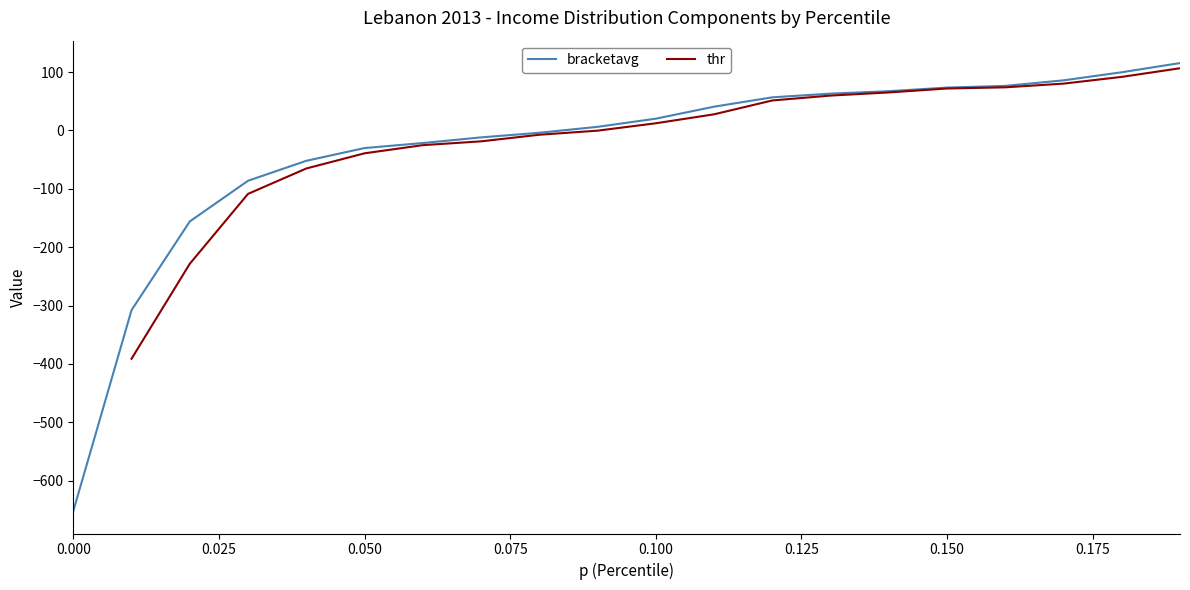

How many categories are shown in the chart?

20